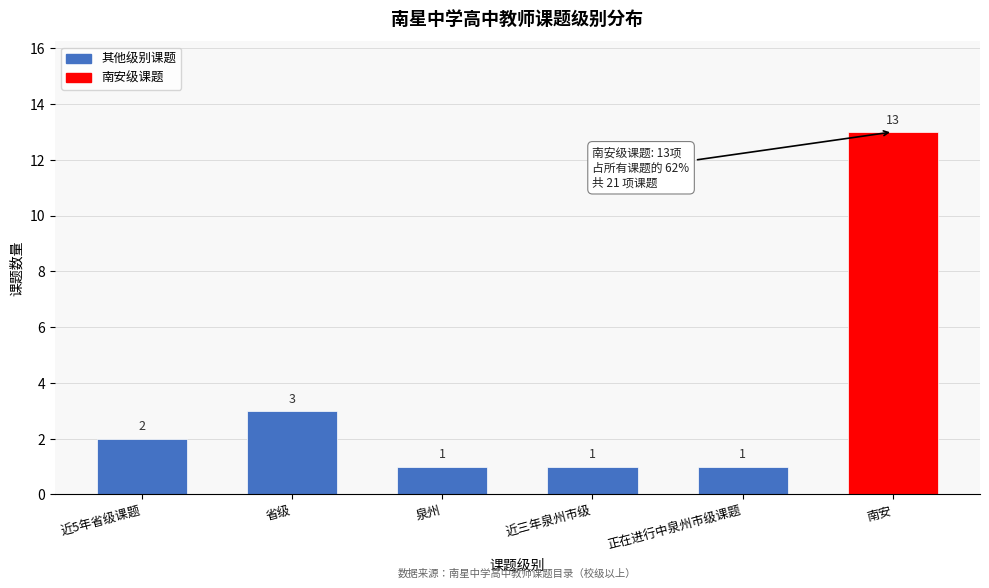

Reading left to right, transcribe all the data shown in this chart.

2	3	1	1	1	13